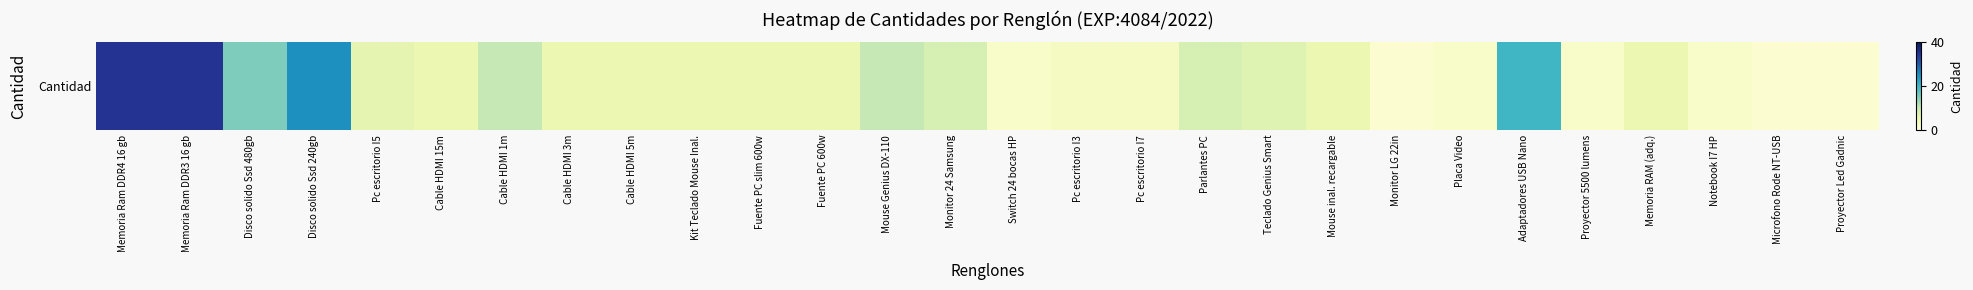

What is the greatest value displayed?

35